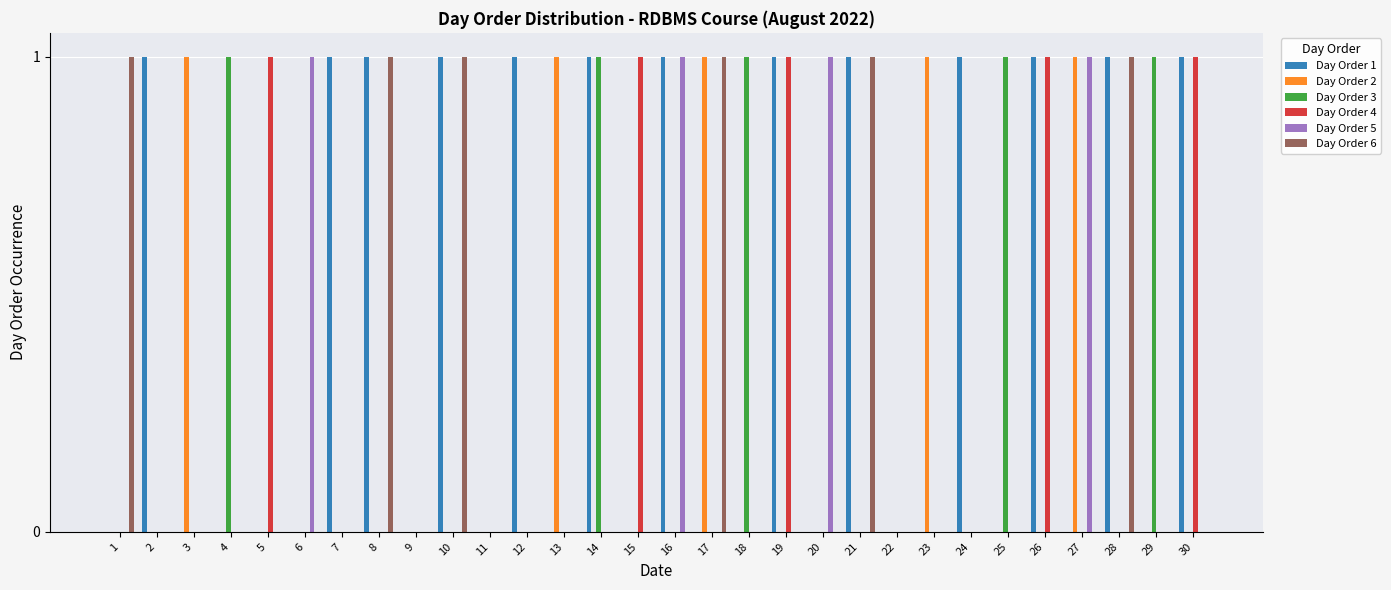

Between 11 and 23, which series saw the biggest shift?

Day Order 2